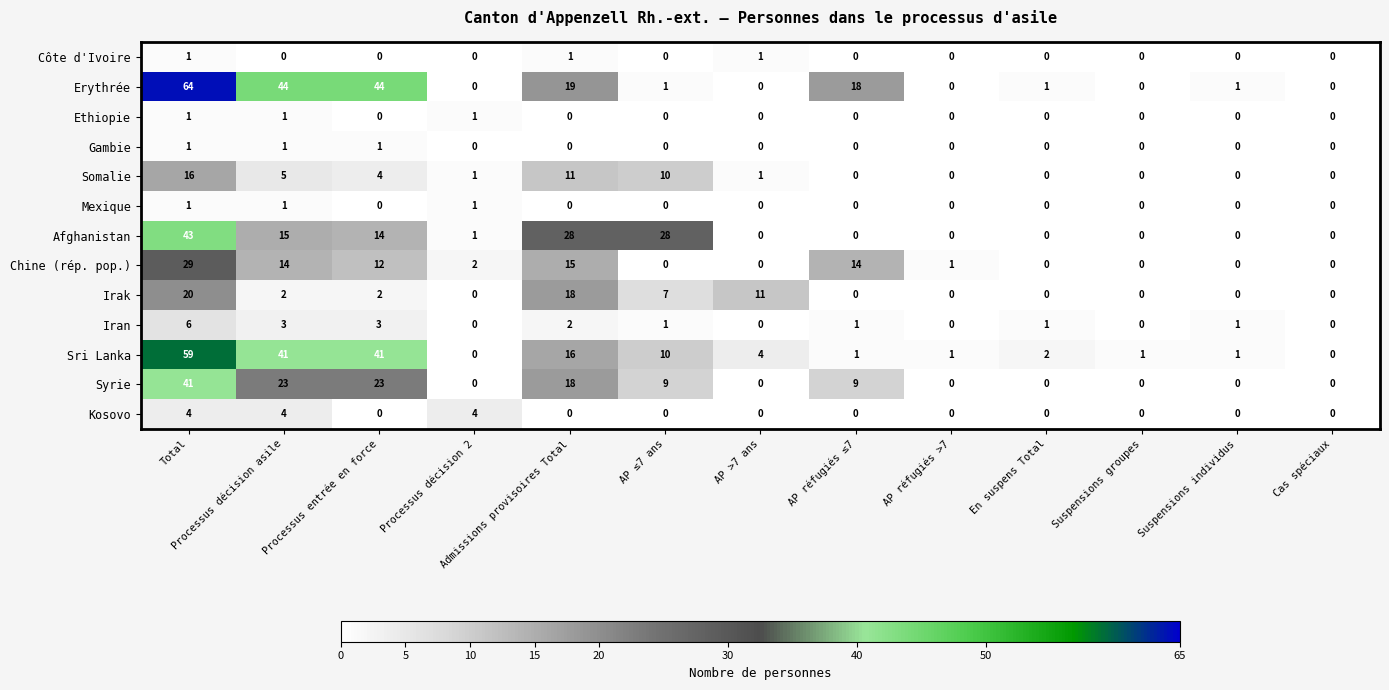

True or false: Sri Lanka has a value of 16 at Admissions provisoires Total.

True